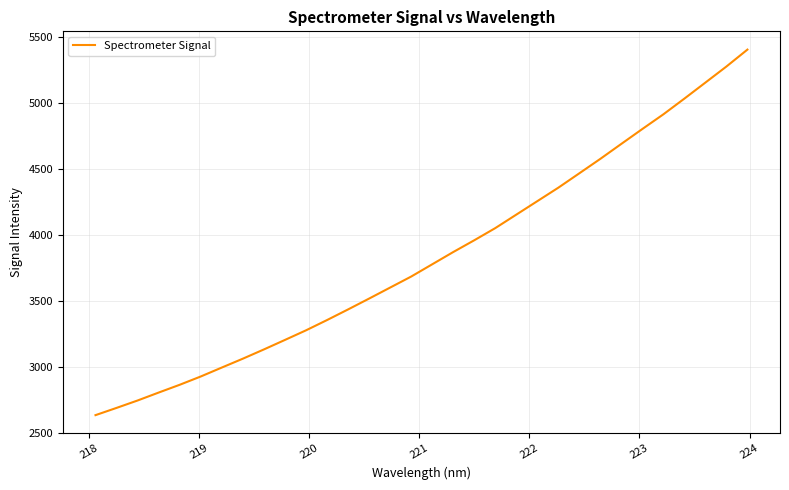

What is the difference between the maximum and minimum values?

2772.1